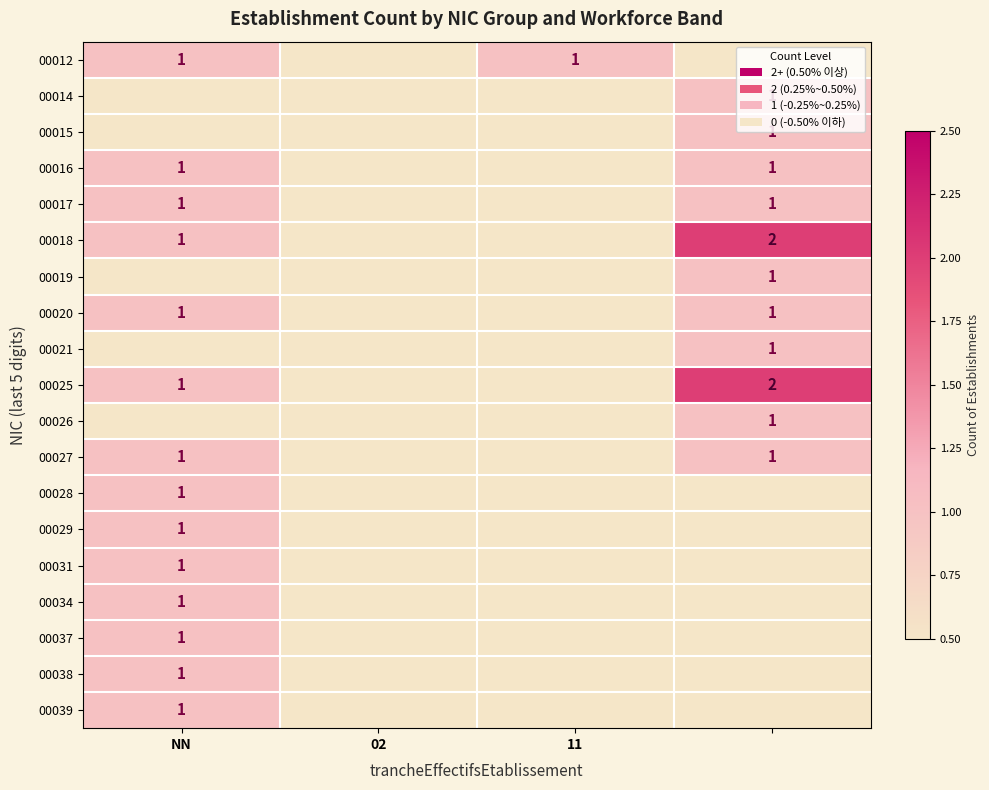

What is the maximum value for 00020?

1.0